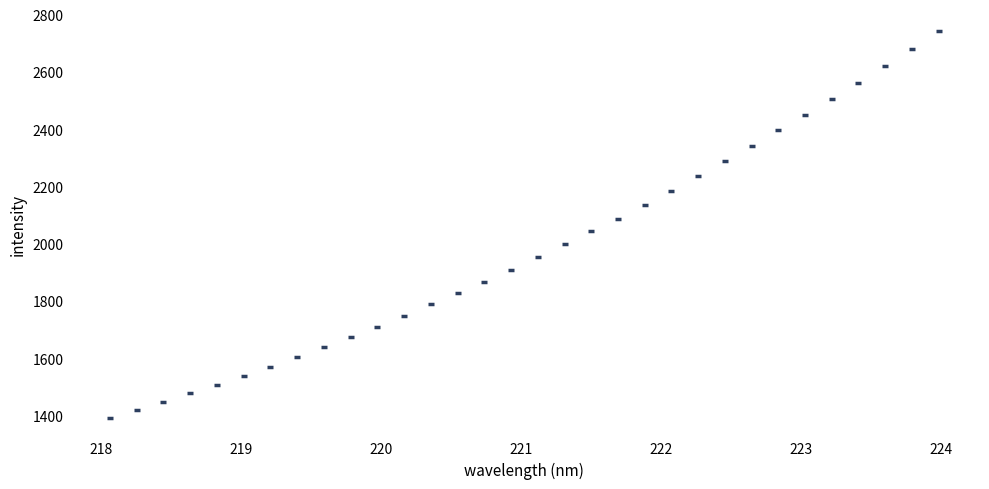

What is the range of X values (max minus min)?

5.9